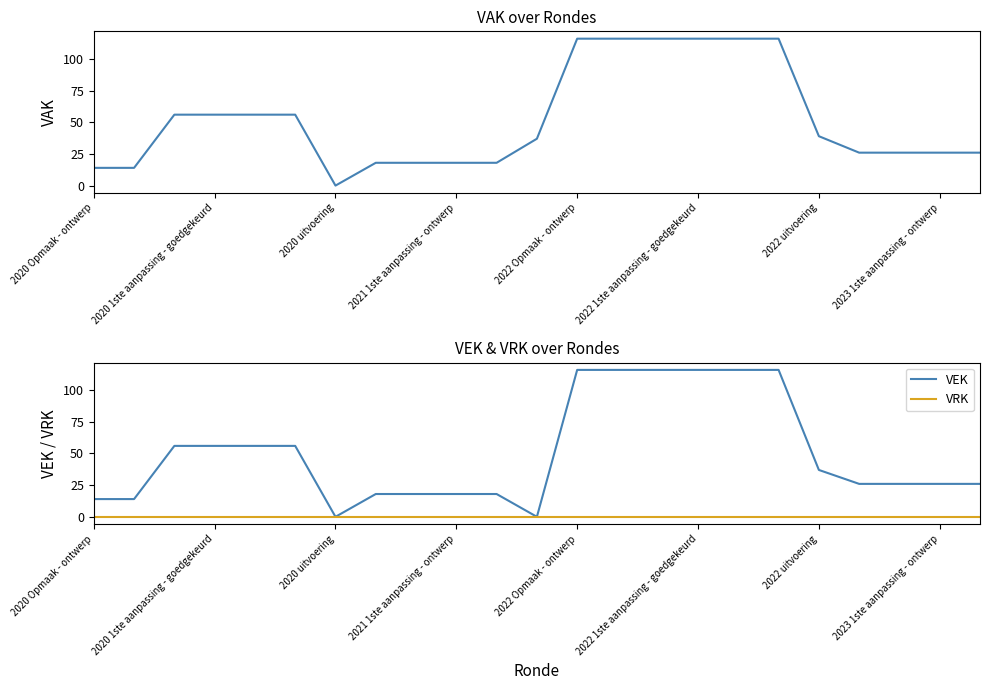

True or false: VEK has a value of 86 at 2022 Opmaak - ontwerp.

False